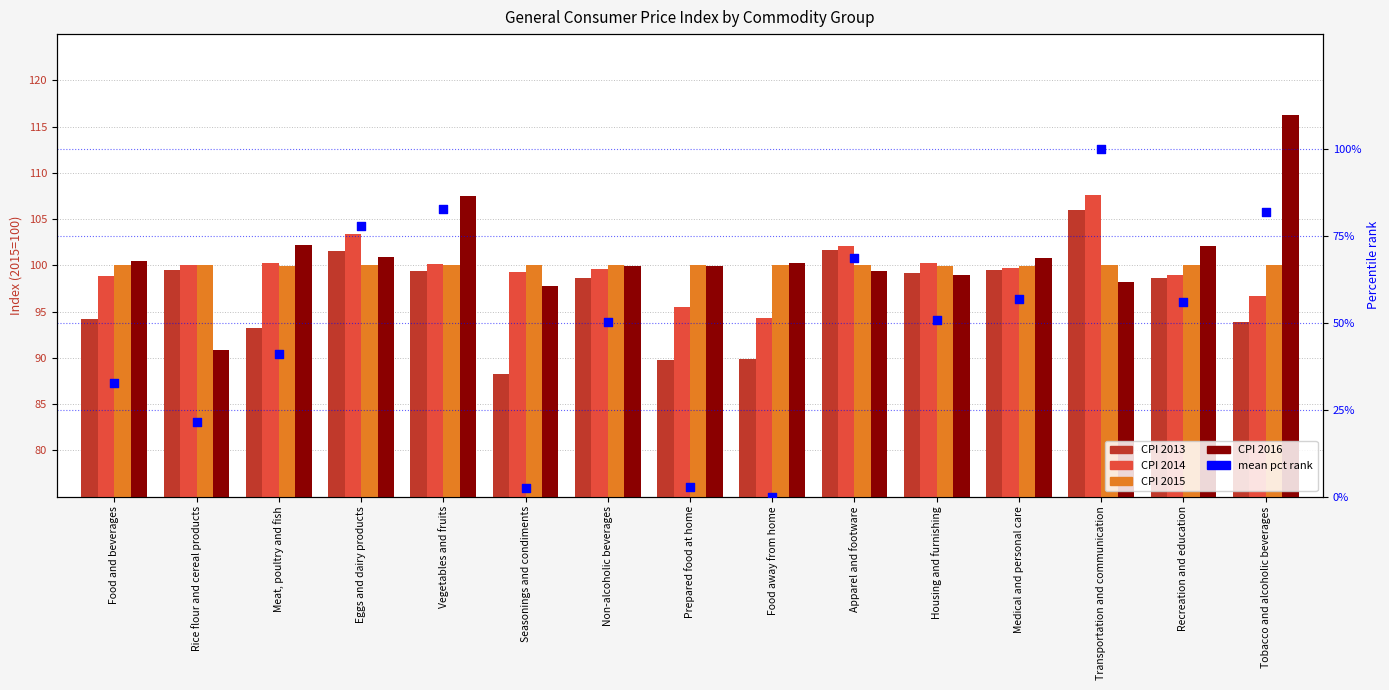

What is the change in value from Eggs and dairy products to Non-alcoholic beverages?

-27.7